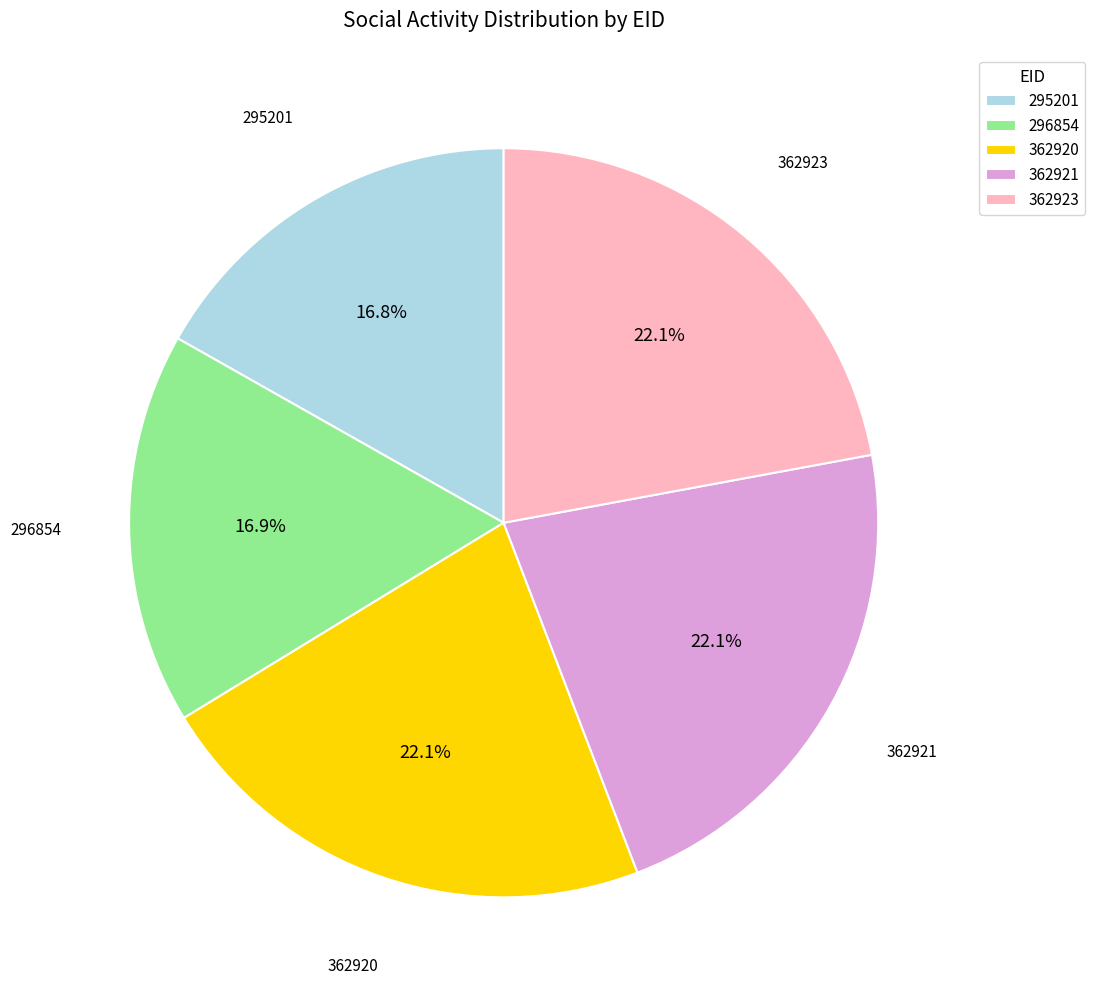

Is there a majority slice in this chart?

No